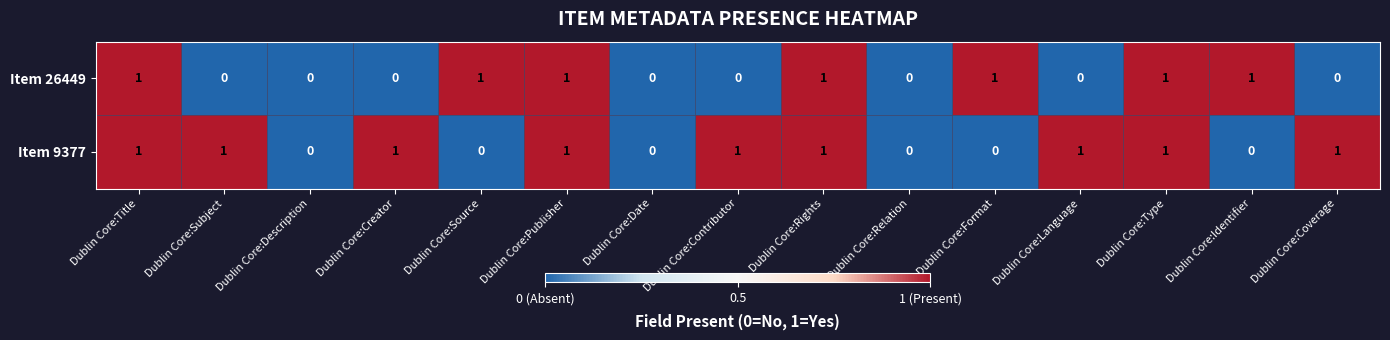

How many Item 9377 values are between 0 and 1?

15